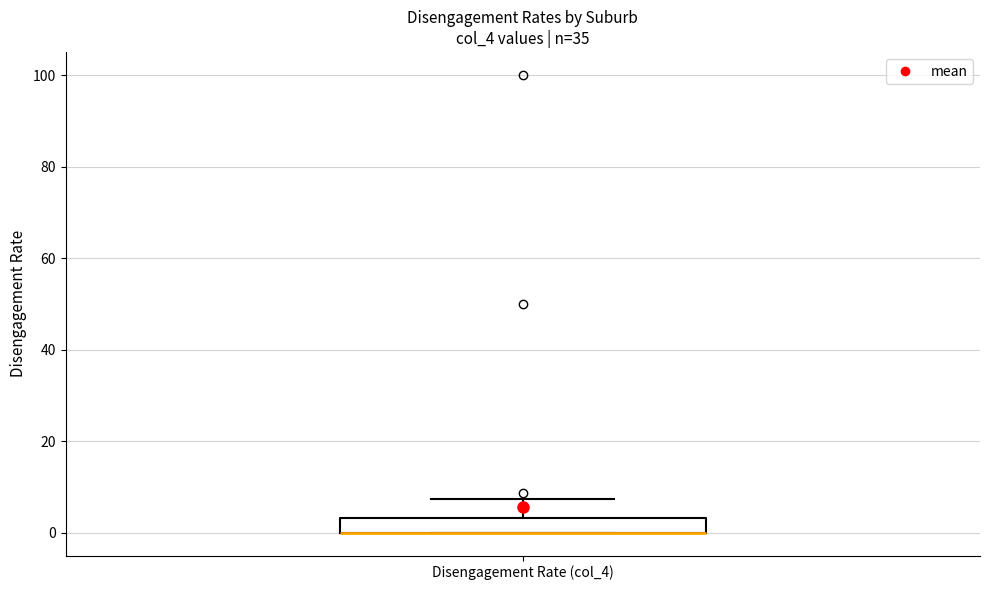

Where is the upper edge of the box for Disengagement Rate (col_4) on the y-axis? The values are not printed on the chart, so give them approximately, as read against the axis.

4